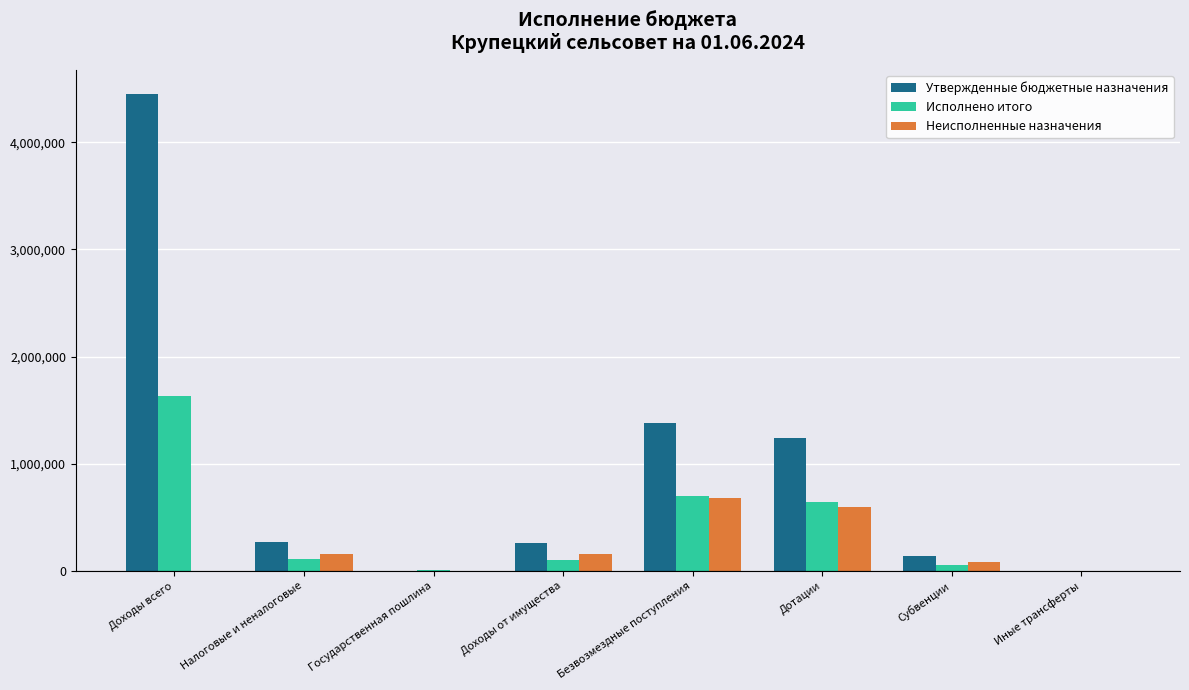

What is the approximate value of Неисполненные назначения at Дотации?

600013.0